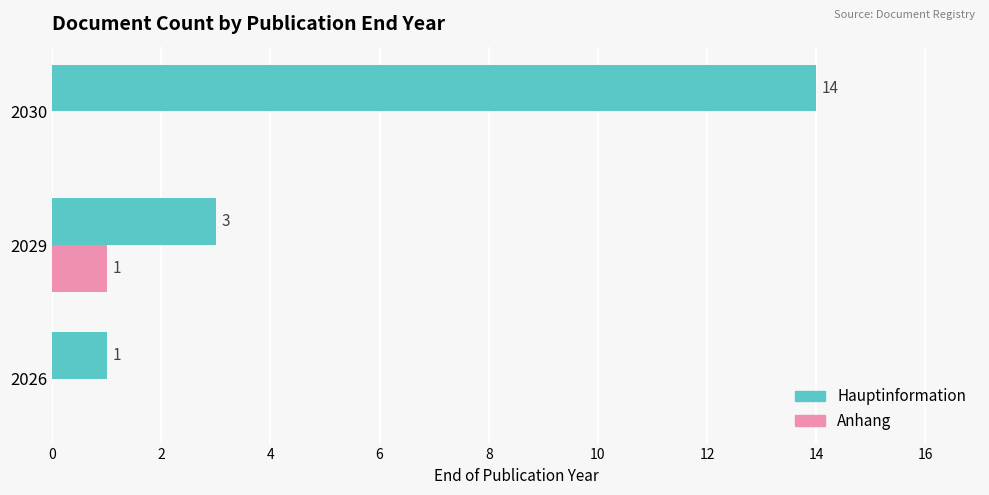

At which label does Anhang reach its peak?

2029